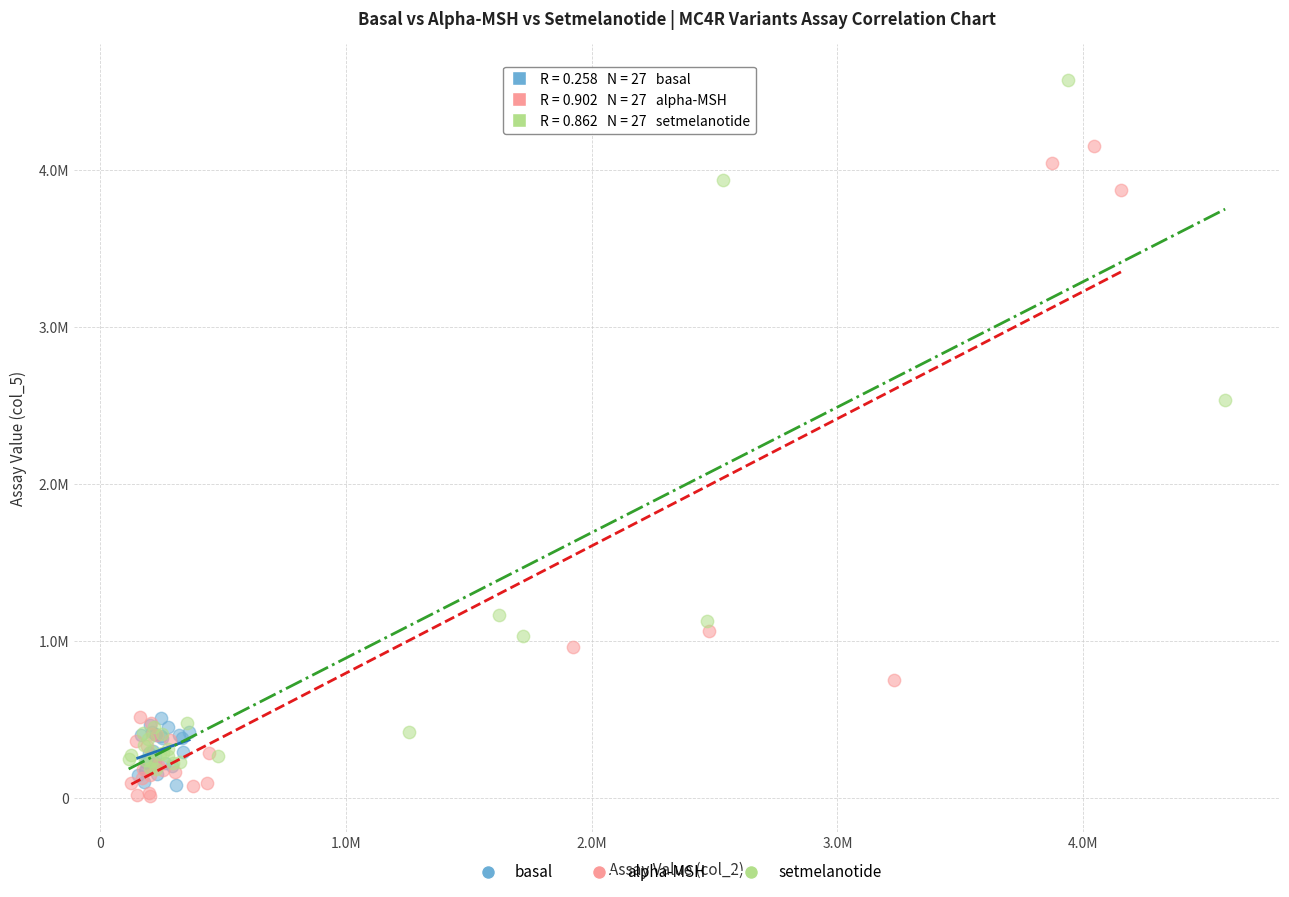

What are all the series names shown in the legend?

basal, alpha-MSH, setmelanotide